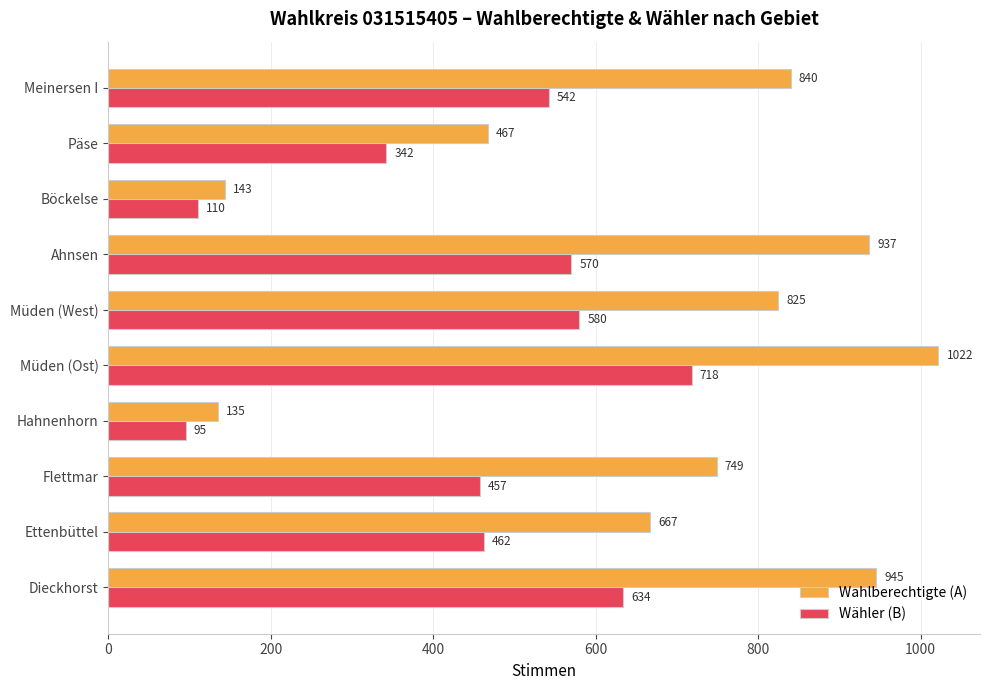

Which series has the widest spread of values?

Wahlberechtigte (A)